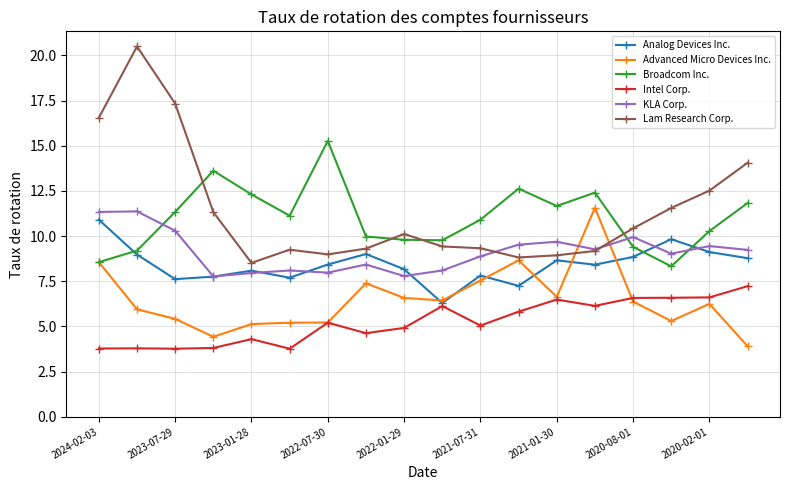

What is the value of the Advanced Micro Devices Inc. point at the 18th from the left?

3.9